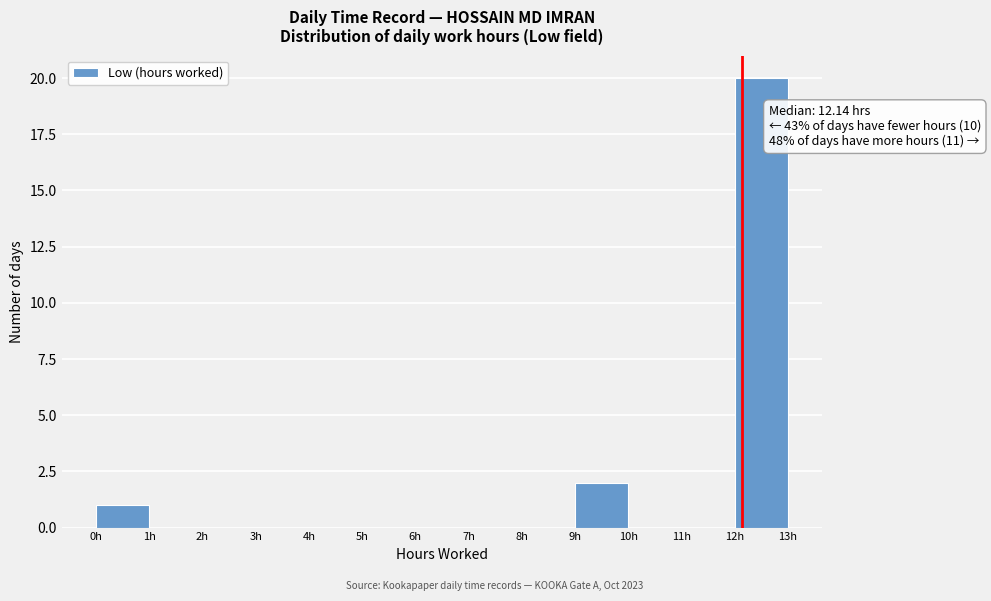

Which range on the x-axis has the tallest bar?

12 to 13